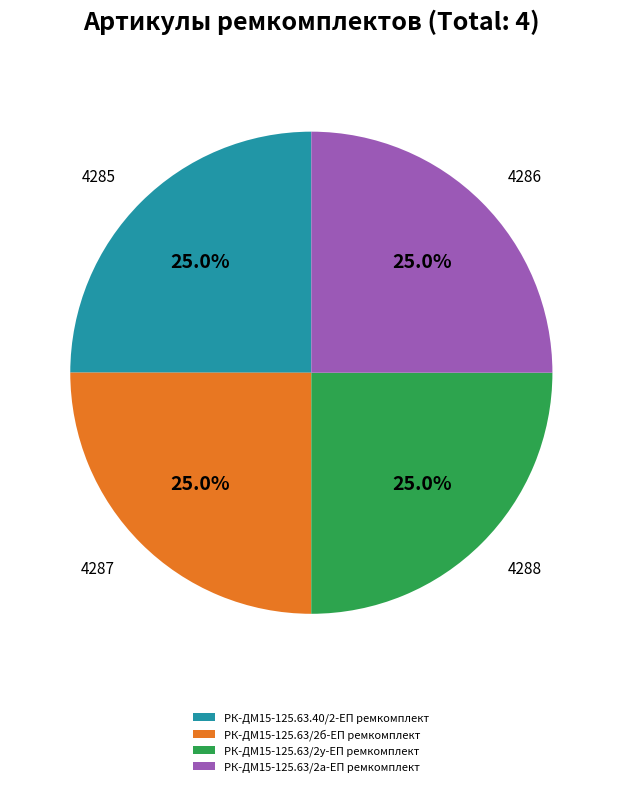

How much of the chart is everything except 4288?

75.0%